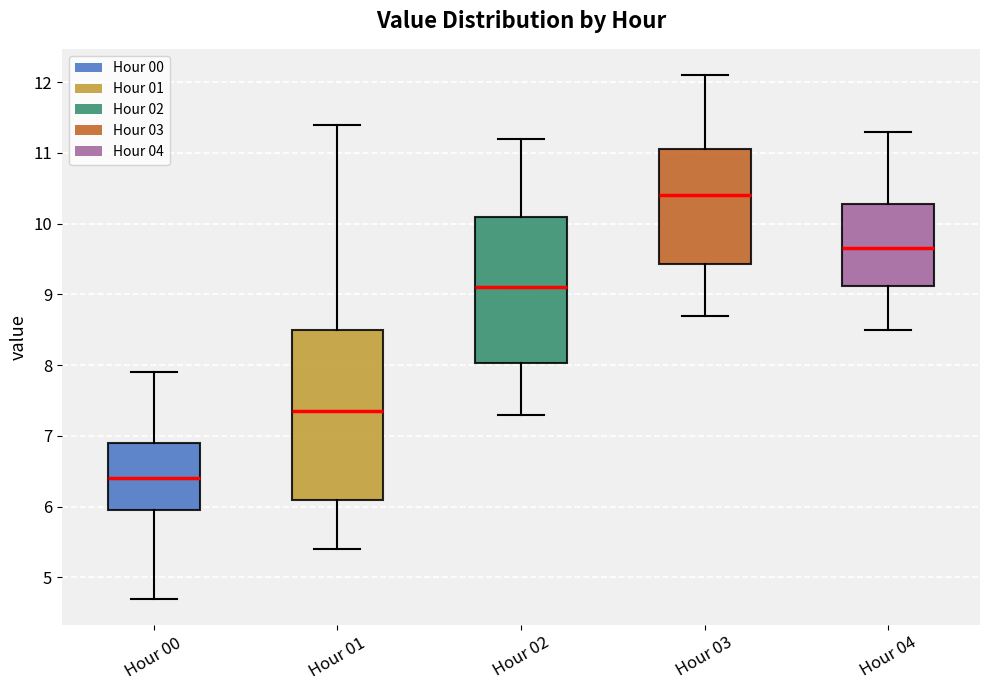

Which box is the tallest, from its lower edge to its upper edge?

Hour 01